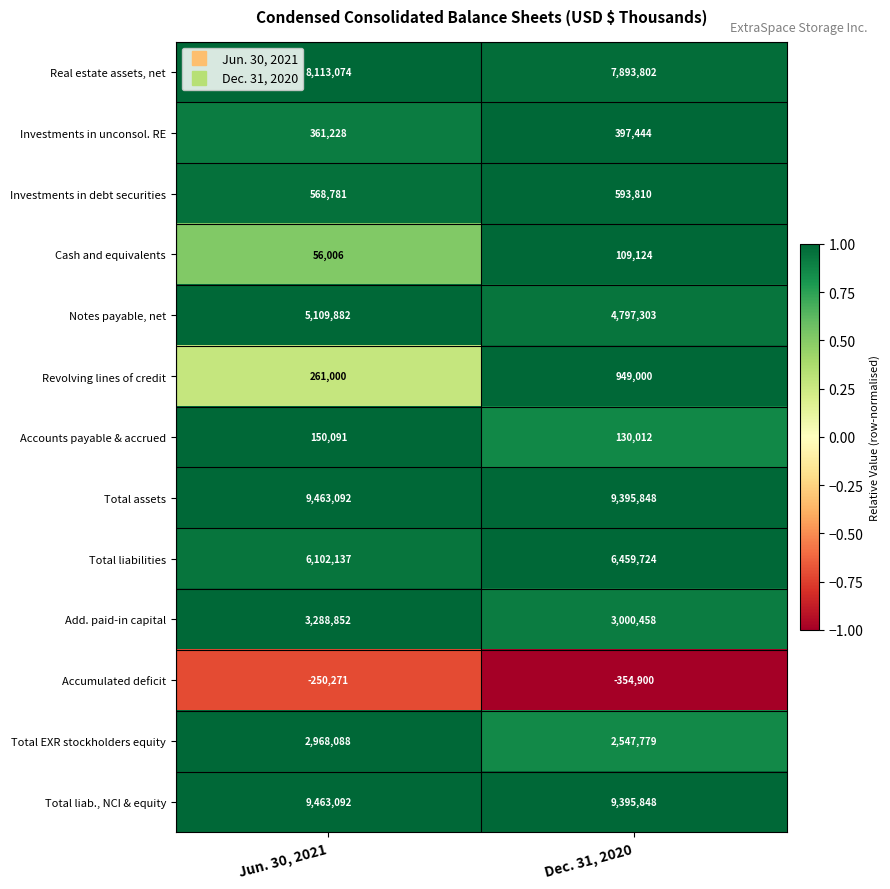

What is the sum of the Total assets values at Dec. 31, 2020 and Jun. 30, 2021?

18858940